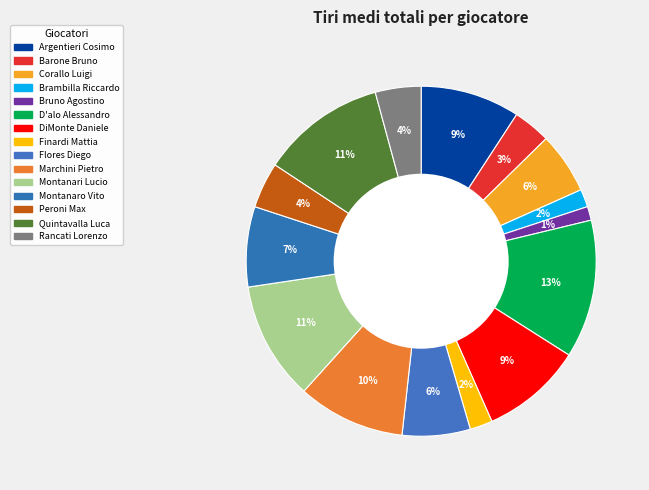

How many segments does this pie chart have?

15